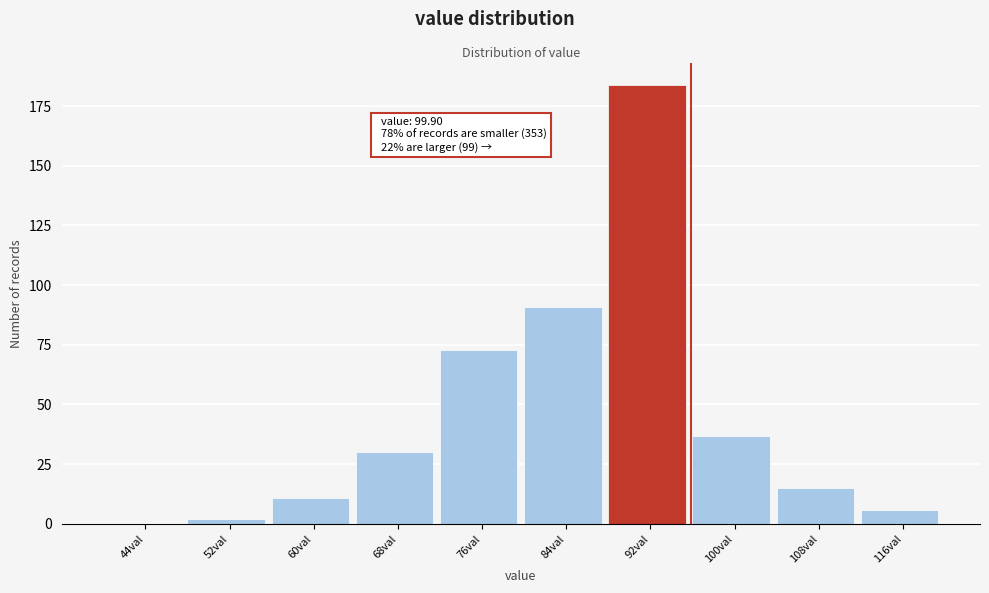

Reading left to right, what are all the values shown in this chart?

44val=0	52val=2	60val=11	68val=30	76val=73	84val=91	92val=184	100val=37	108val=15	116val=6